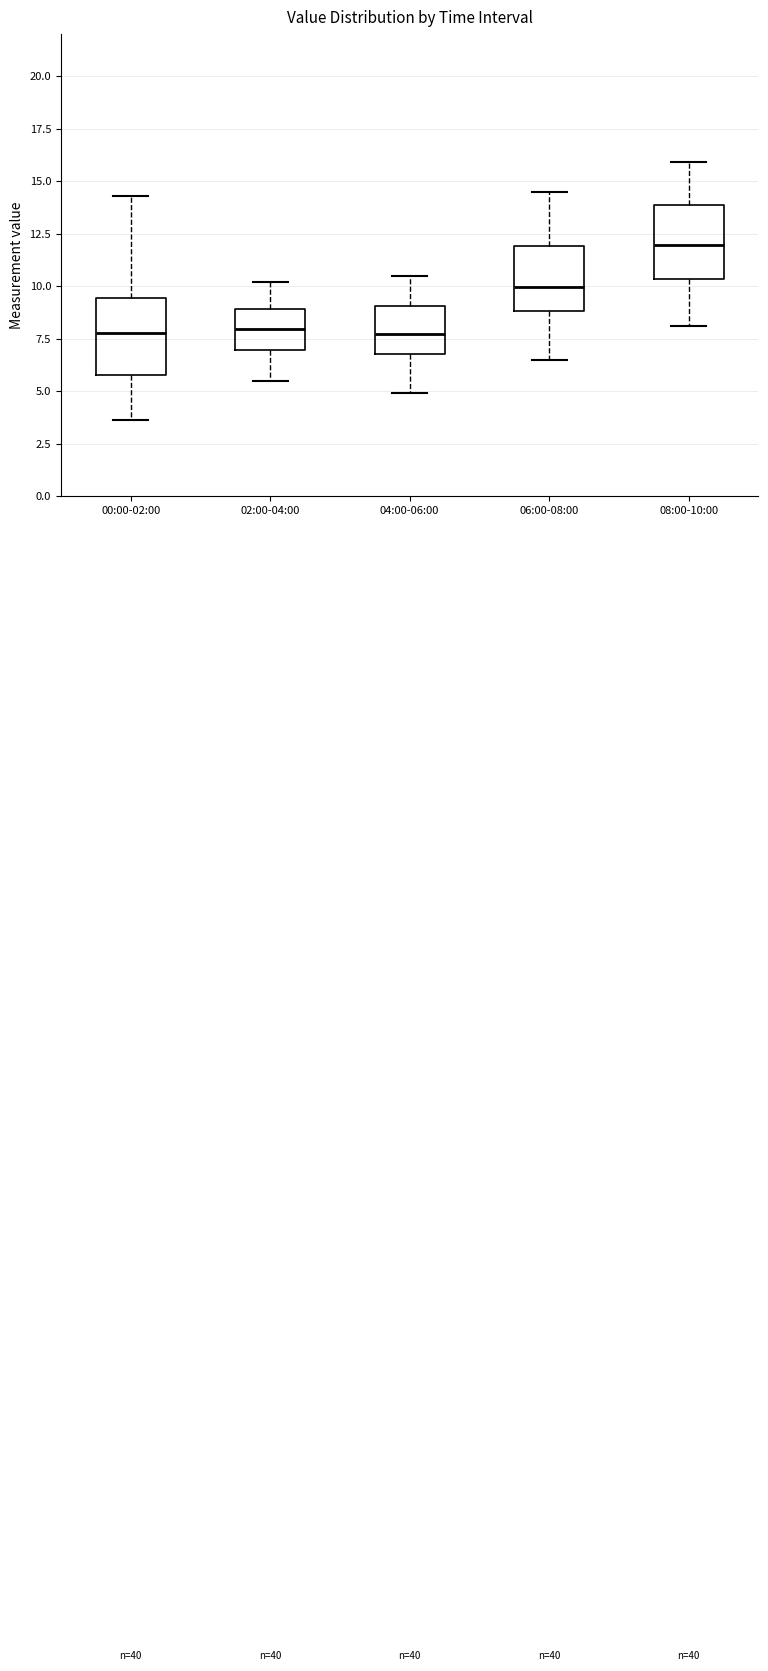

Which box's median line is the highest?

08:00-10:00